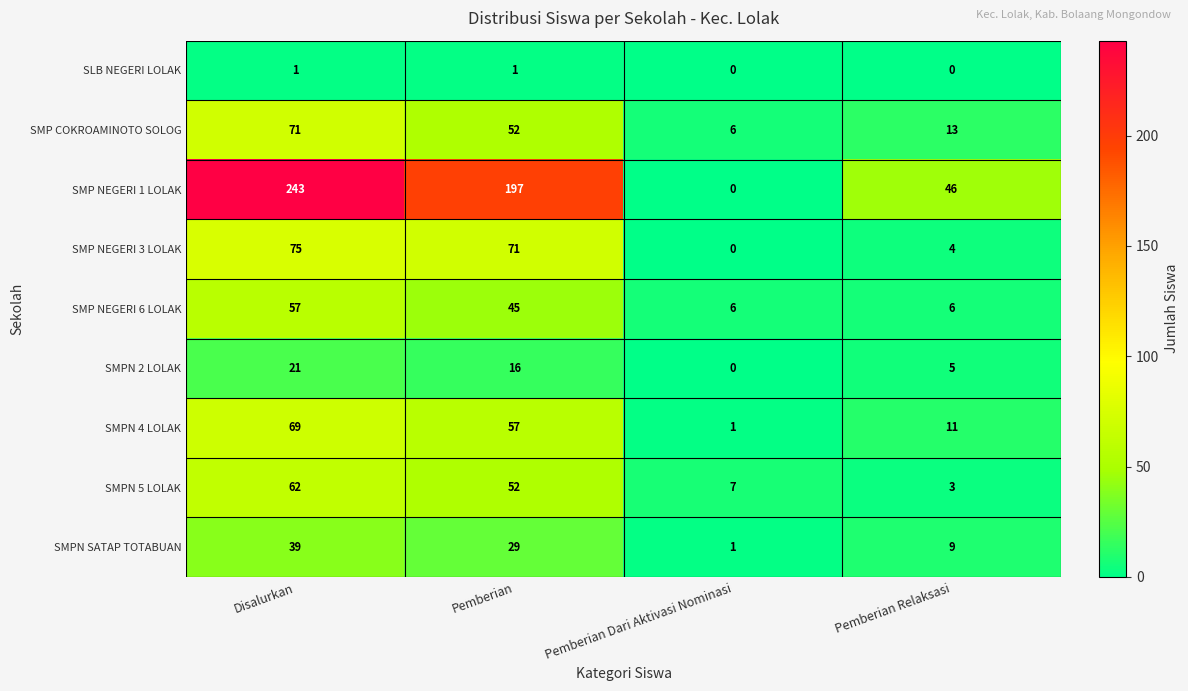

The value of SMPN SATAP TOTABUAN at Pemberian is 29. True or false?

True